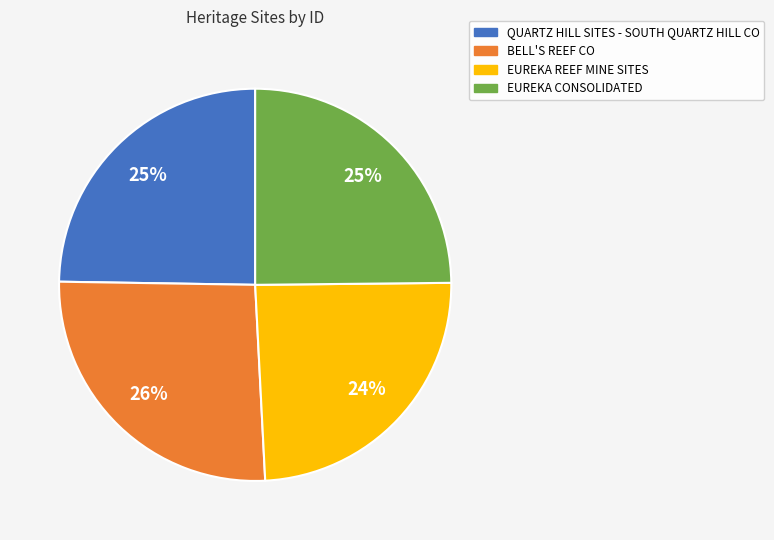

Combined, do QUARTZ HILL SITES - SOUTH QUARTZ HILL CO and BELL'S REEF CO account for over 50%?

Yes